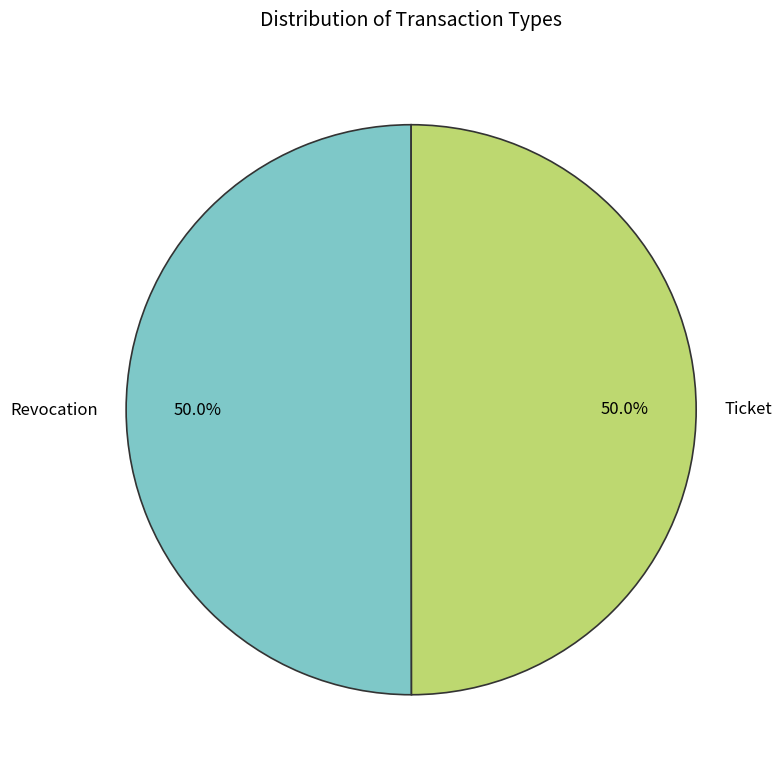

Approximately how many times larger is the value at Ticket compared to Revocation?

1.0